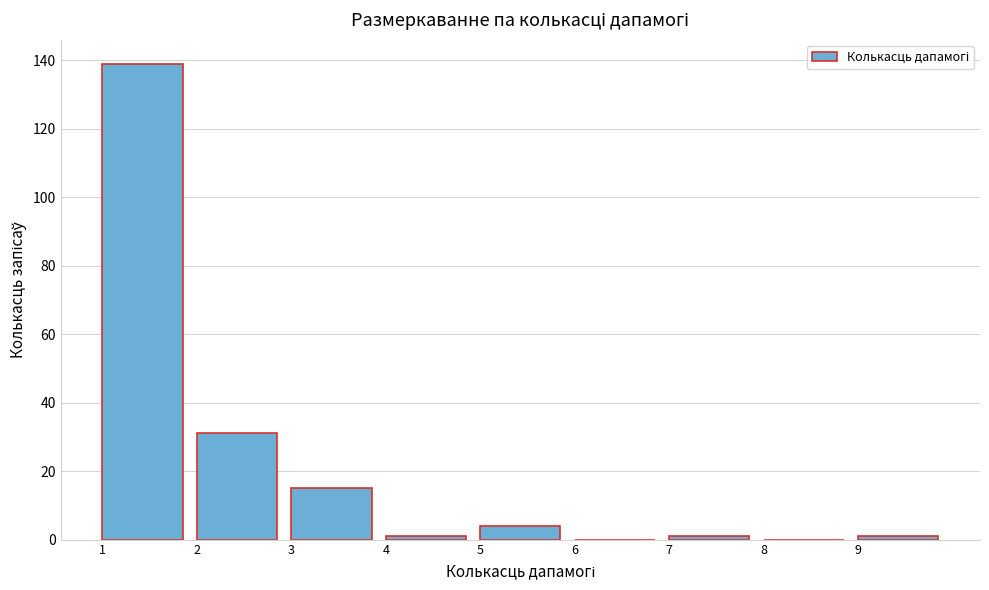

Reading left to right, transcribe this chart: for each bar, give the range it covers on the x-axis and its height. The values are not printed on the chart, so give them approximately, as read against the axis.

1 to 2: 140
2 to 3: 32
3 to 4: 16
4 to 5: under 2
5 to 6: 4
6 to 7: 0
7 to 8: under 2
8 to 9: 0
9 to 10: under 2